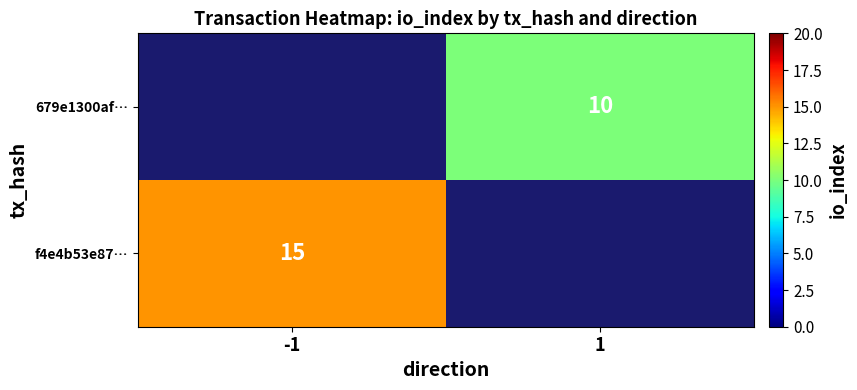

Which has a higher value, 1 or -1?

-1